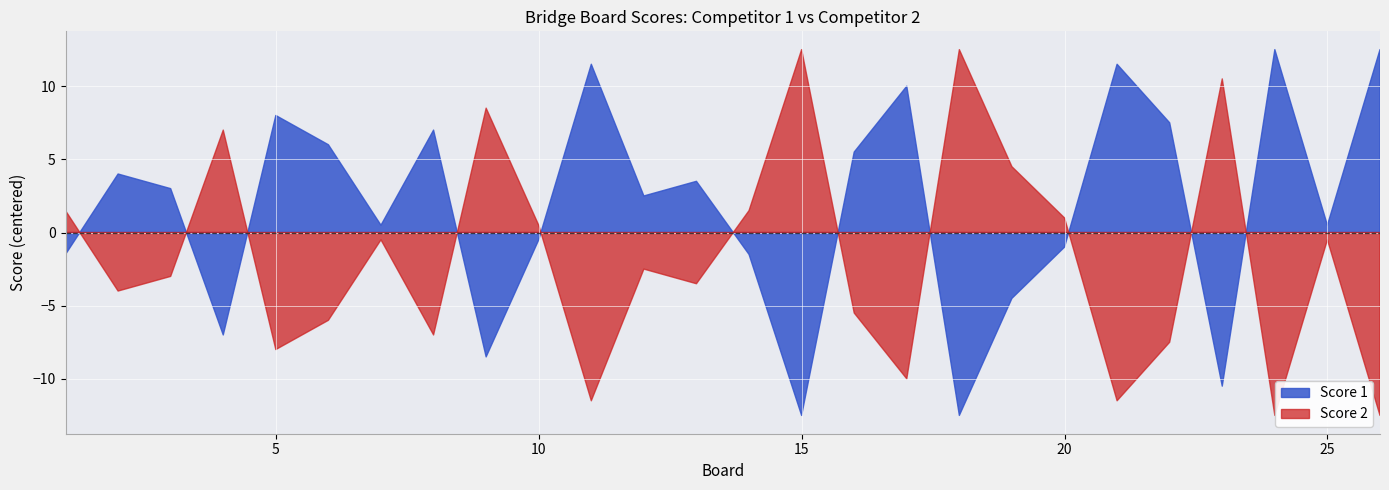

How many times do Score 1 and Score 2 cross each other?

11